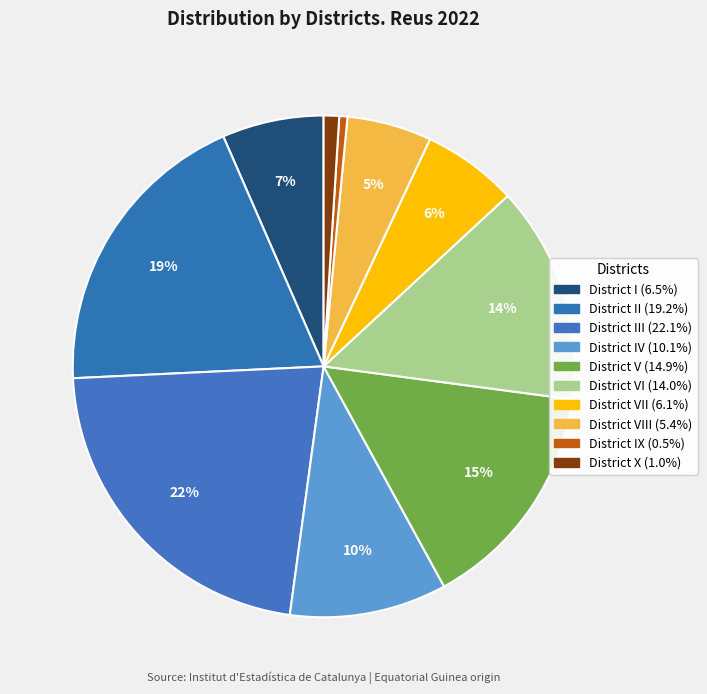

Count the number of slices in the pie.

10